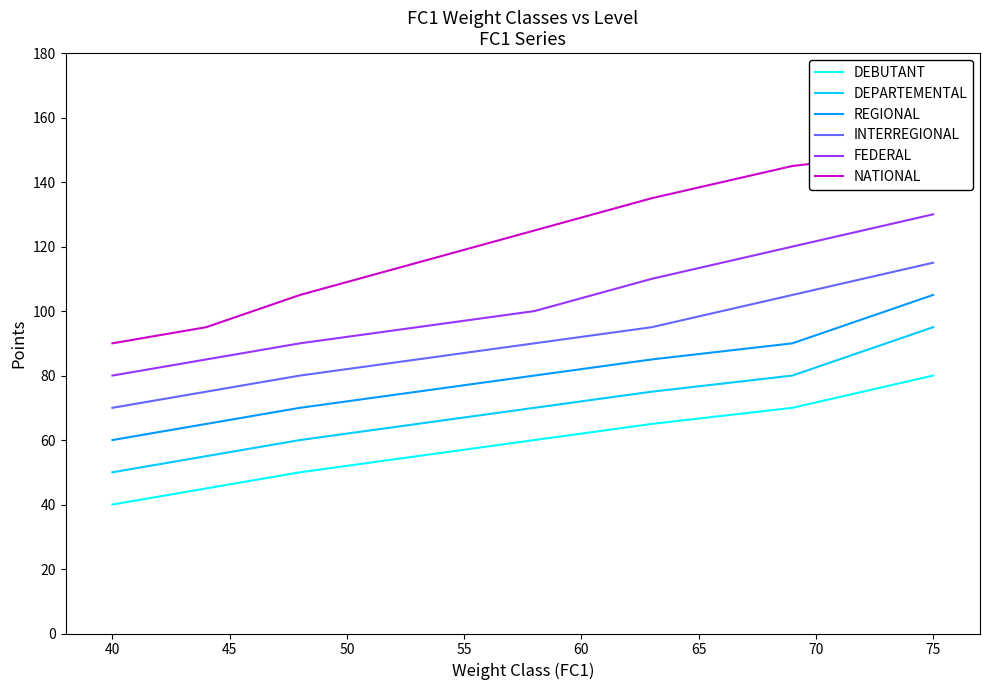

At how many categories does at least one series exceed 90?

7